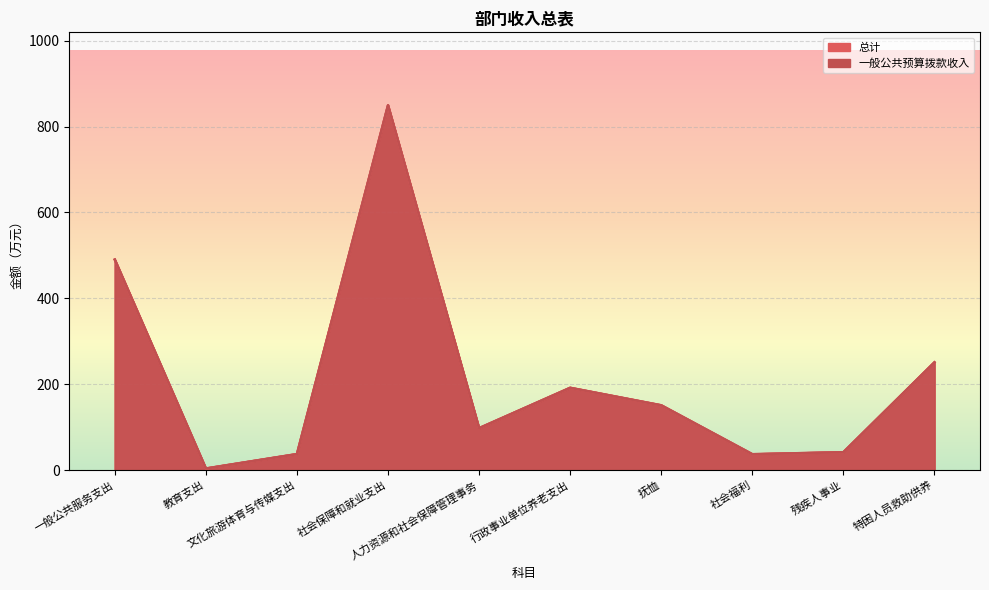

What are all the series names shown in the legend?

总计, 一般公共预算拨款收入